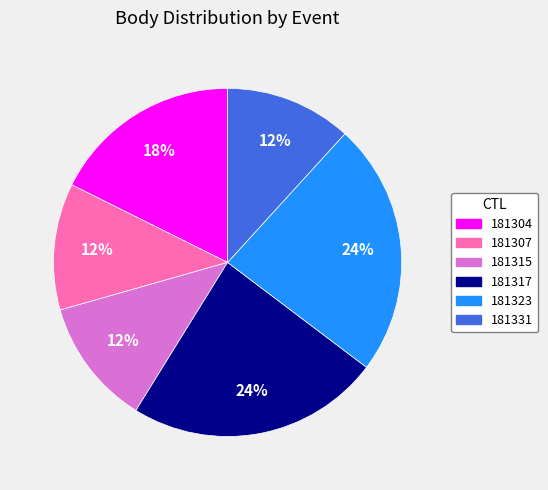

How many segments does this pie chart have?

6